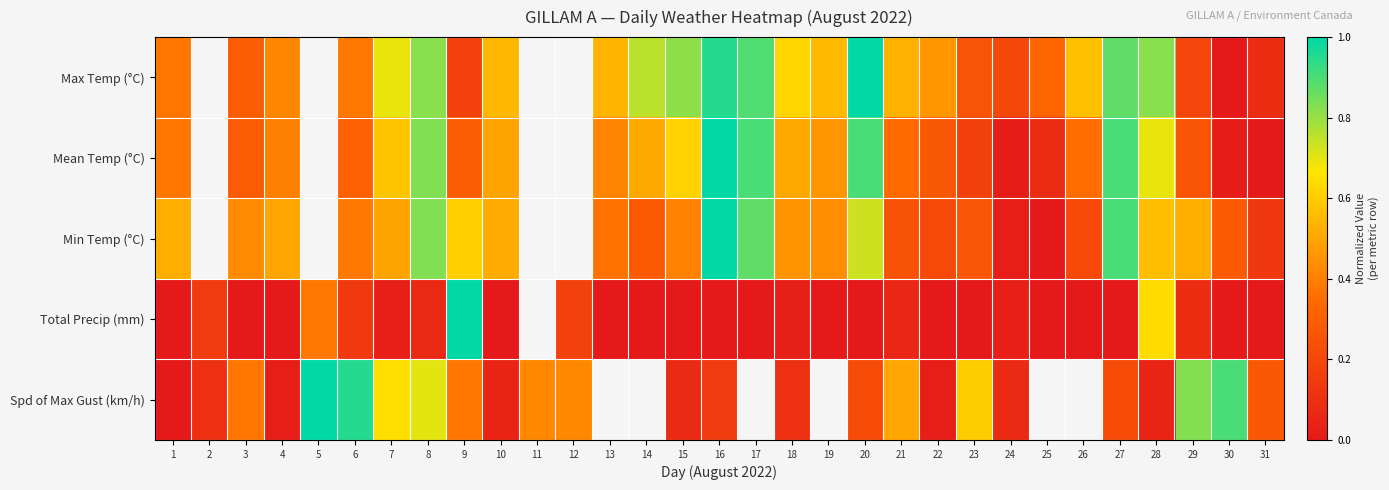

At which category is the sum across all series the highest?

8